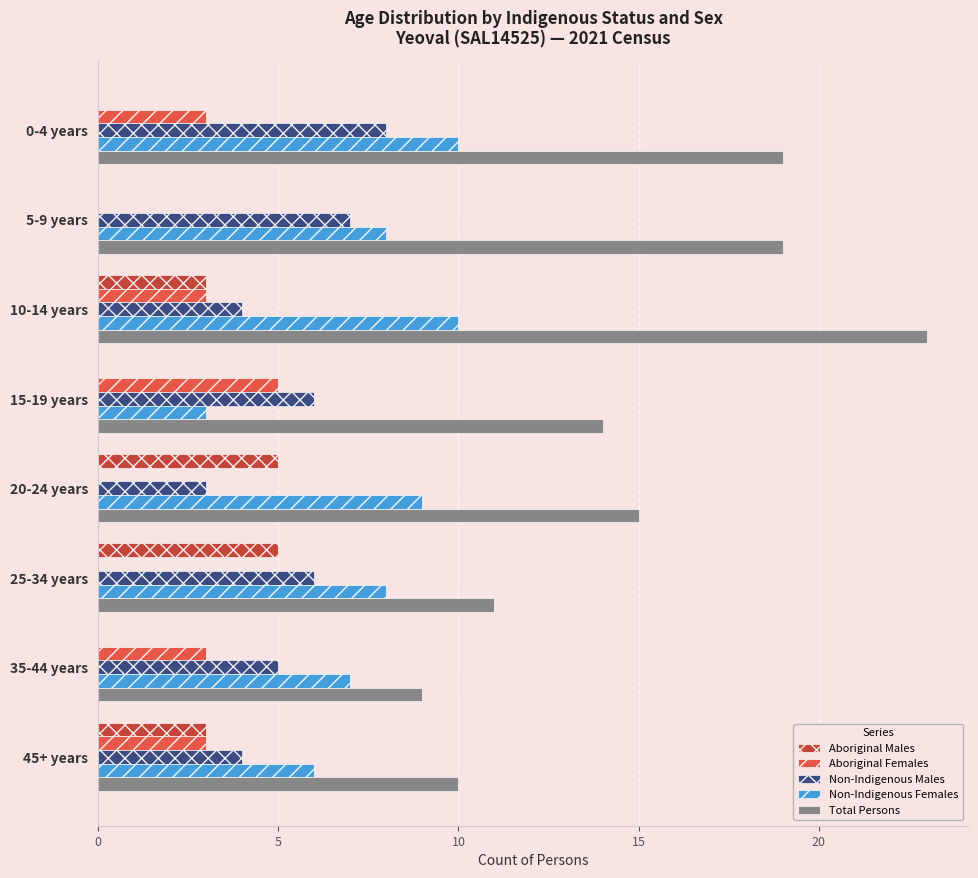

How many series are shown in this chart?

5